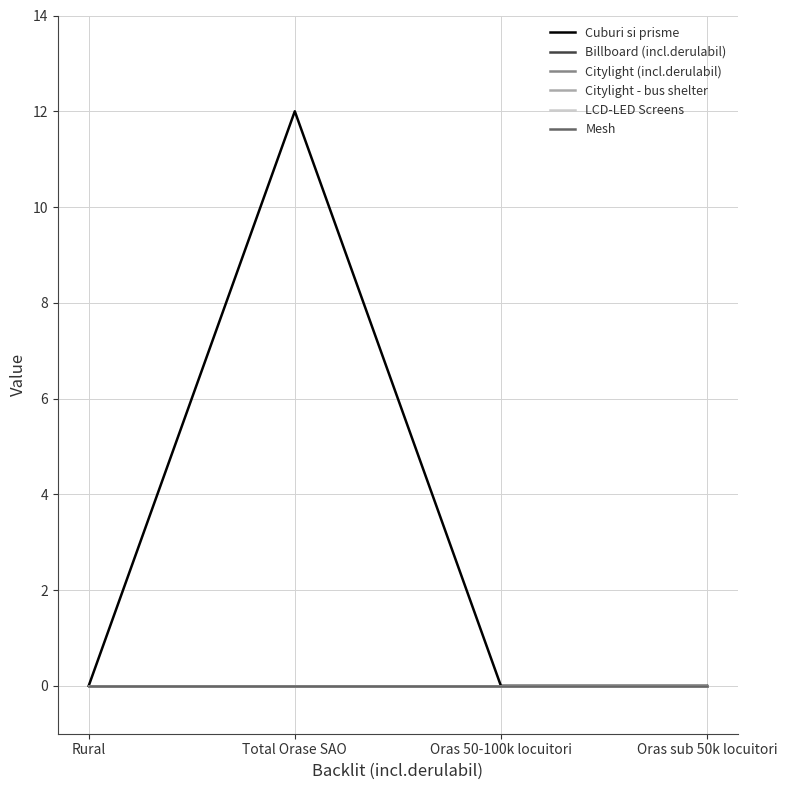

Which series has the widest spread of values?

Cuburi si prisme